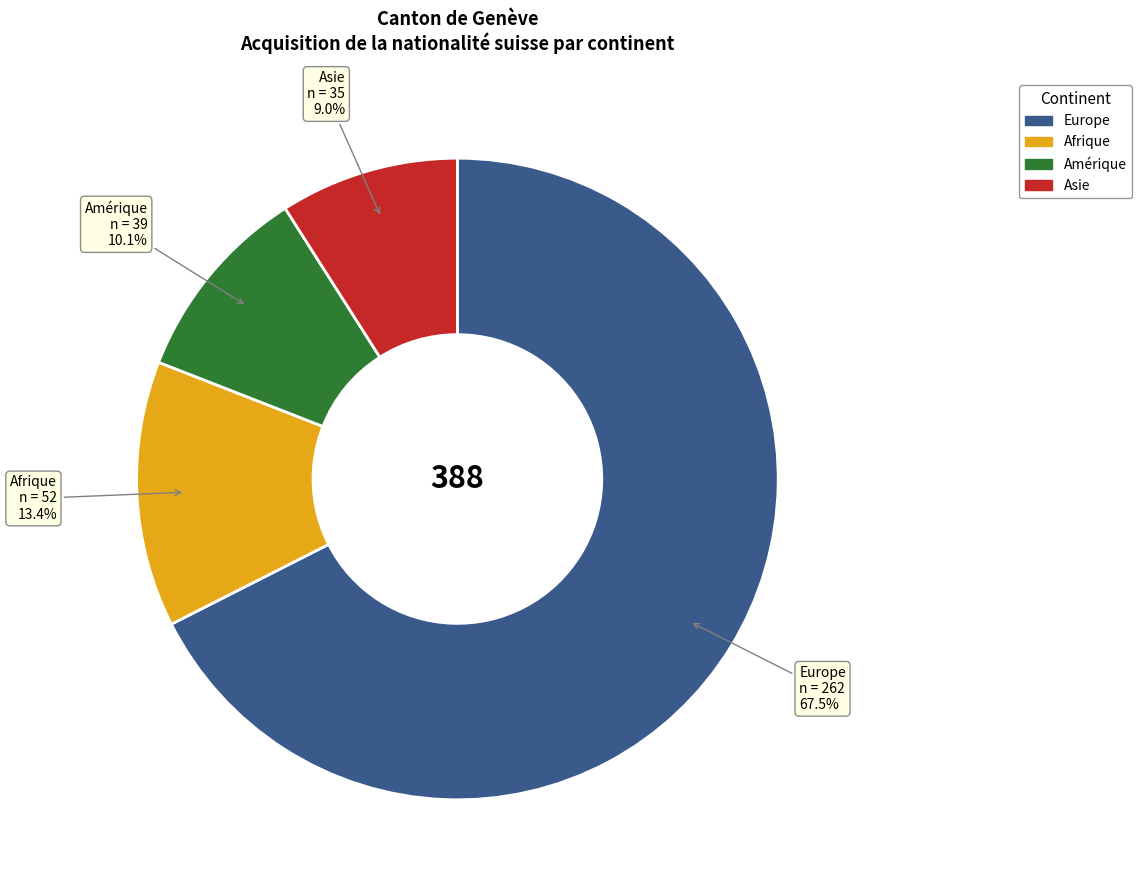

Does any single category account for the majority?

Yes